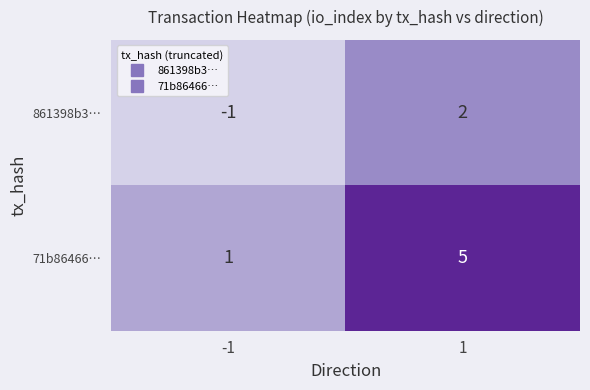

How many series are shown in this chart?

2